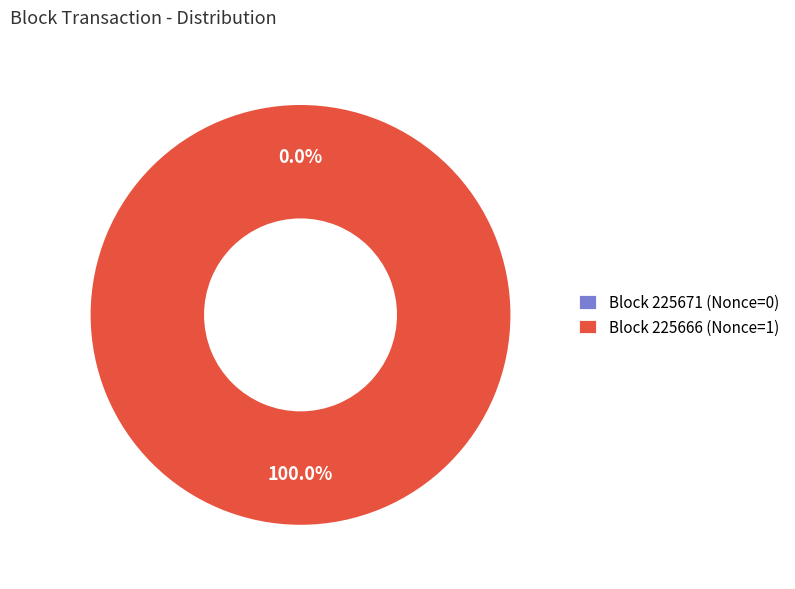

Between 225671 and 225666, which is larger?

225666